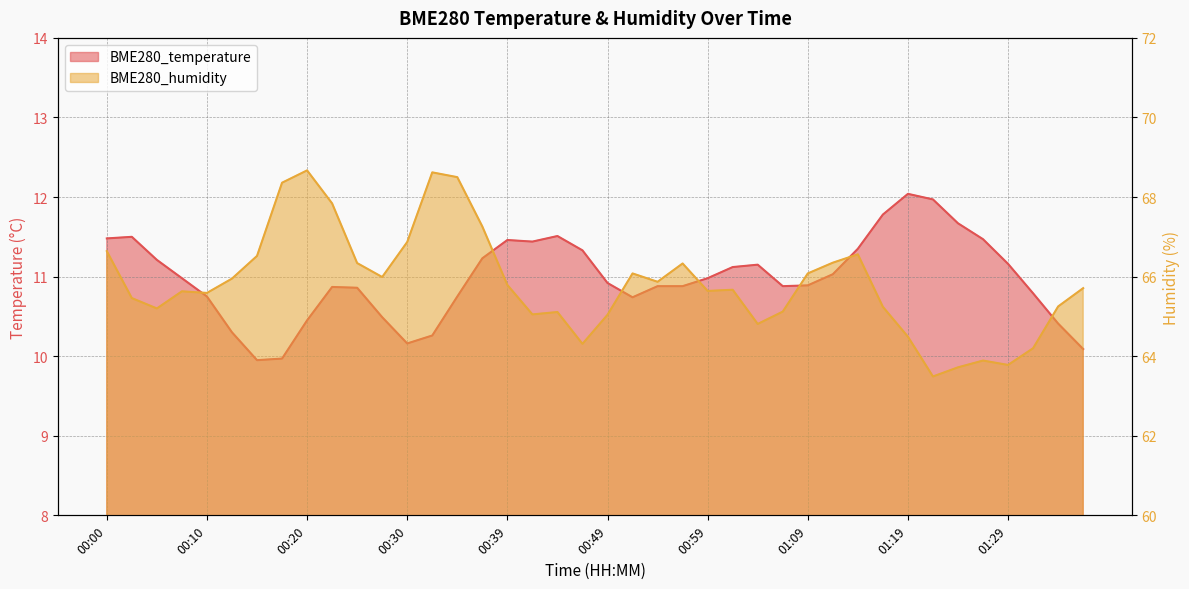

Where is the first local maximum for BME280_temperature?

00:03